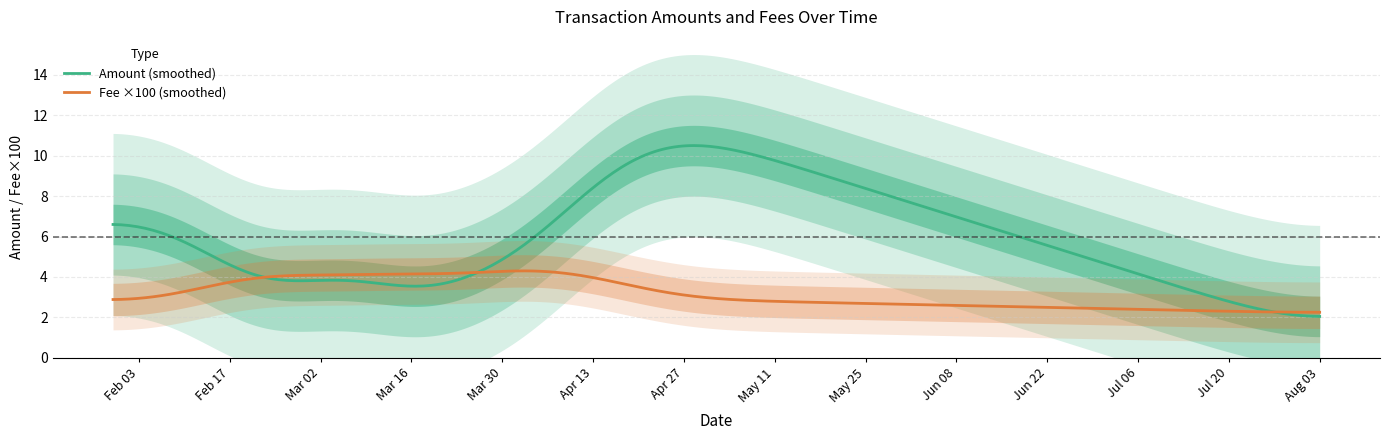

What is the minimum value for Fee ×100 (smoothed)?

2.3